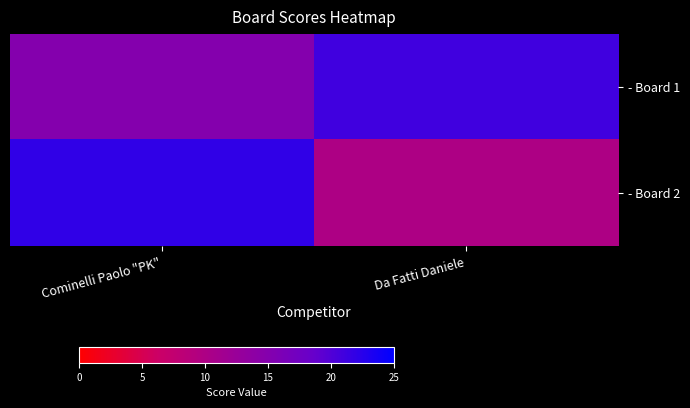

Which series has the largest range (max minus min)?

- Board 2